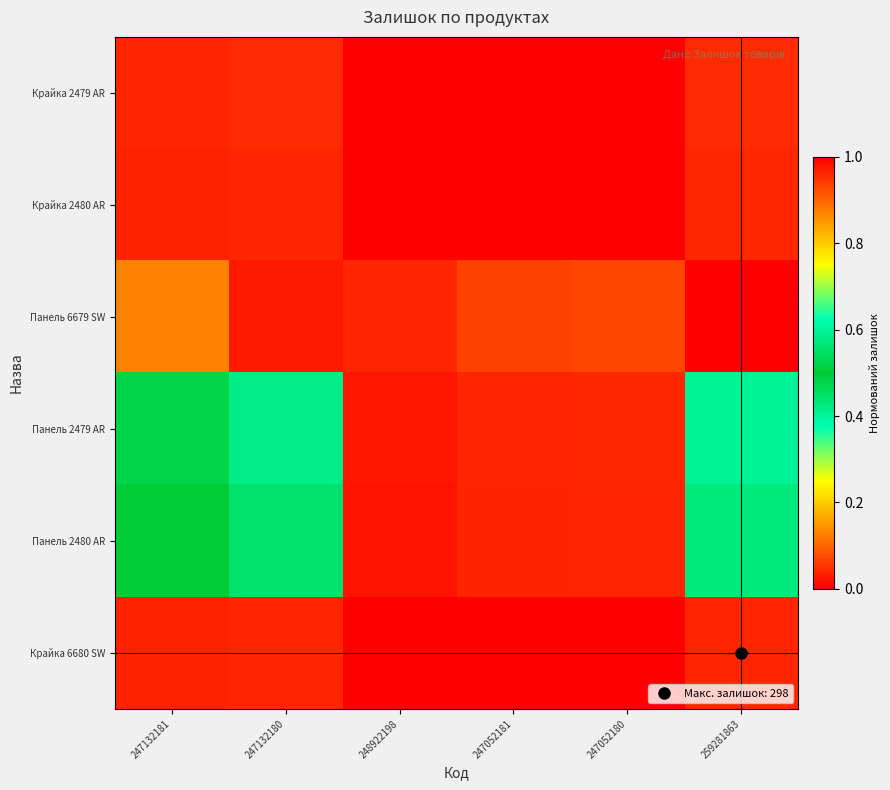

Reading right to left, transcribe all the data shown in this chart.

Крайка 2479 AR: 259281863=0.0	247052180=0.0	247052181=0.0	248922198=0.0	247132180=0.0	247132181=0.0
Крайка 2480 AR: 259281863=0.0	247052180=0.0	247052181=0.0	248922198=0.0	247132180=0.0	247132181=0.0
Панель 6679 SW: 259281863=1.0	247052180=0.1	247052181=0.1	248922198=0.0	247132180=1.0	247132181=0.9
Панель 2479 AR: 259281863=0.6	247052180=0.0	247052181=0.0	248922198=0.0	247132180=0.6	247132181=0.5
Панель 2480 AR: 259281863=0.6	247052180=0.0	247052181=0.0	248922198=0.0	247132180=0.6	247132181=0.5
Крайка 6680 SW: 259281863=0.0	247052180=0.0	247052181=0.0	248922198=0.0	247132180=0.0	247132181=0.0